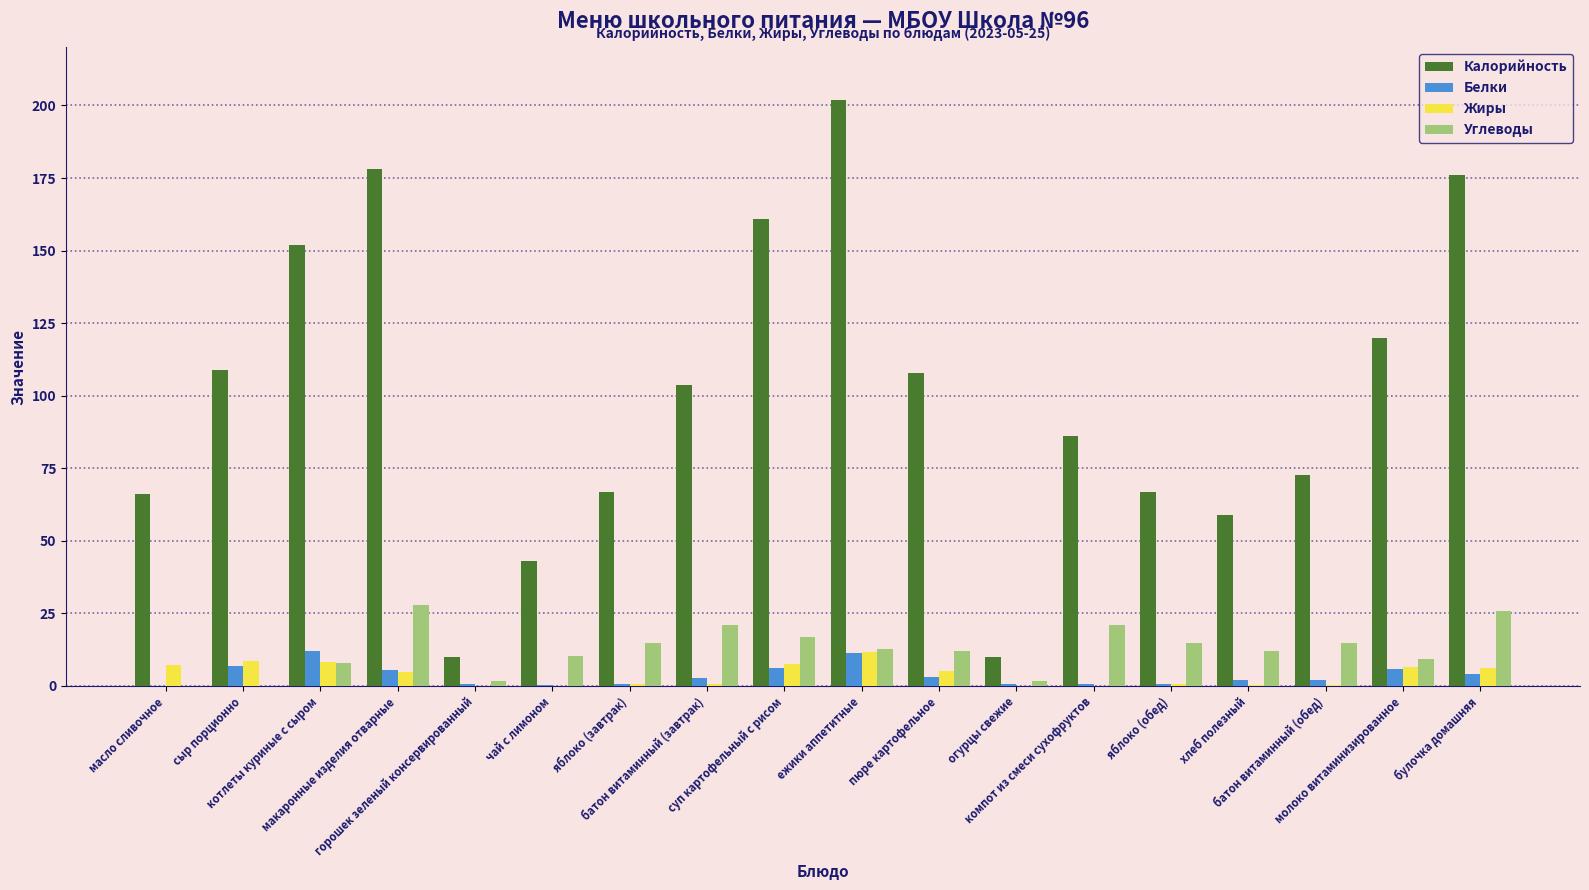

Does the chart contain stacked bars?

No